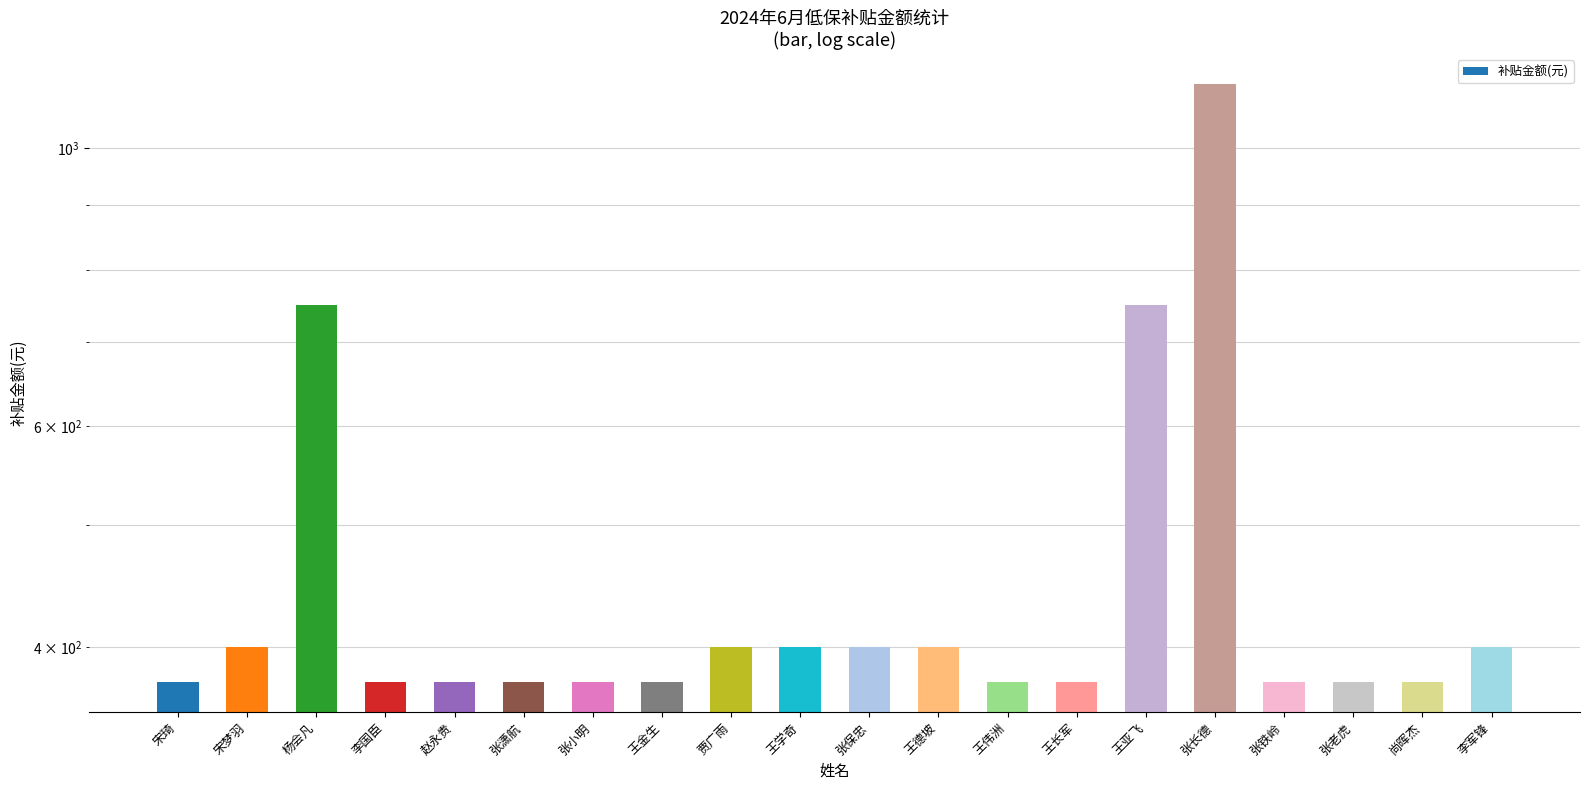

Reading right to left, list all the values displayed in this chart.

李军锋=400	尚晖杰=375	张老虎=375	张铁岭=375	张长德=1125	王亚飞=750	王长军=375	王伟洲=375	王德坡=400	张保忠=400	王学奇=400	贾广雨=400	王金生=375	张小明=375	张潇航=375	赵永贵=375	李国臣=375	杨会凡=750	宋梦羽=400	宋琦=375